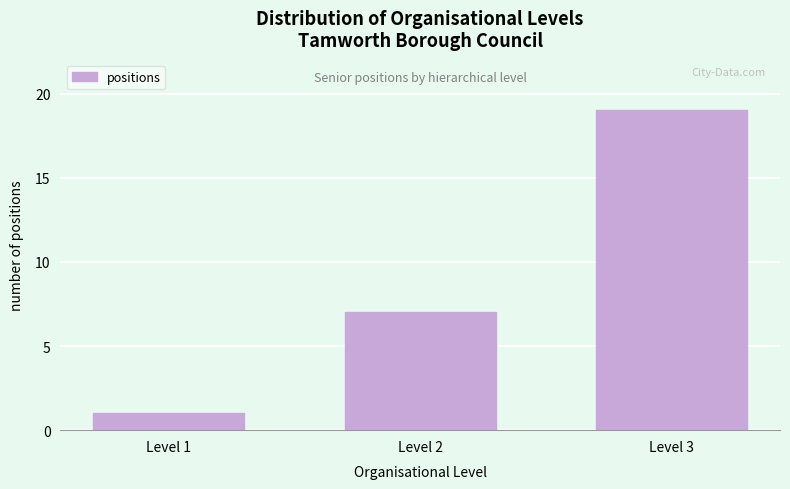

Reading right to left, transcribe all the data shown in this chart.

Level 3=19	Level 2=7	Level 1=1